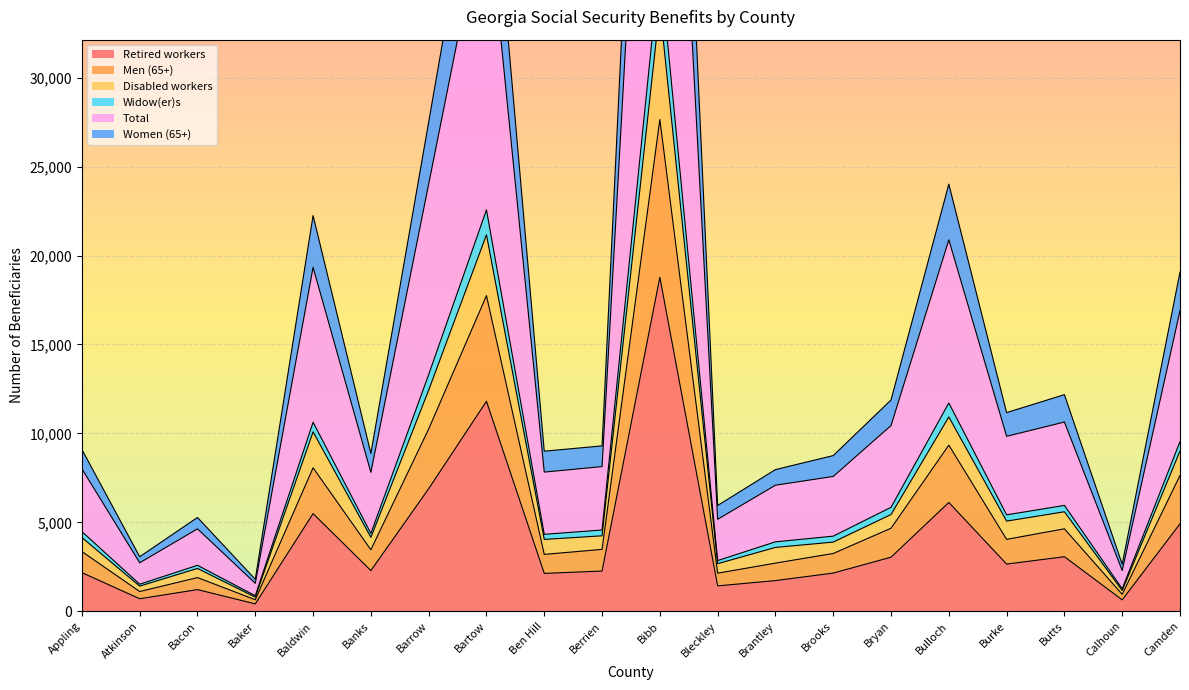

True or false: Widow(er)s has more than 1 points higher than both neighbors.

True